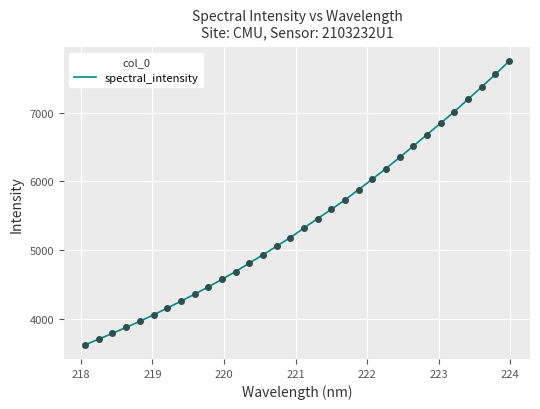

What is the difference between the maximum and minimum values?

4130.1